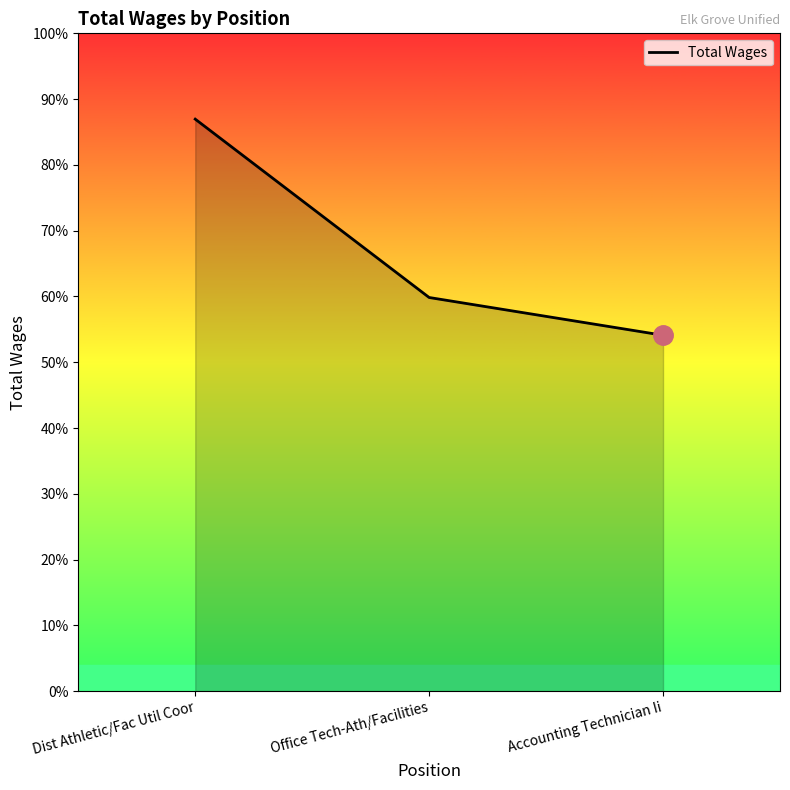

List the labels in order of value, largest first.

Dist Athletic/Fac Util Coor, Office Tech-Ath/Facilities, Accounting Technician Ii